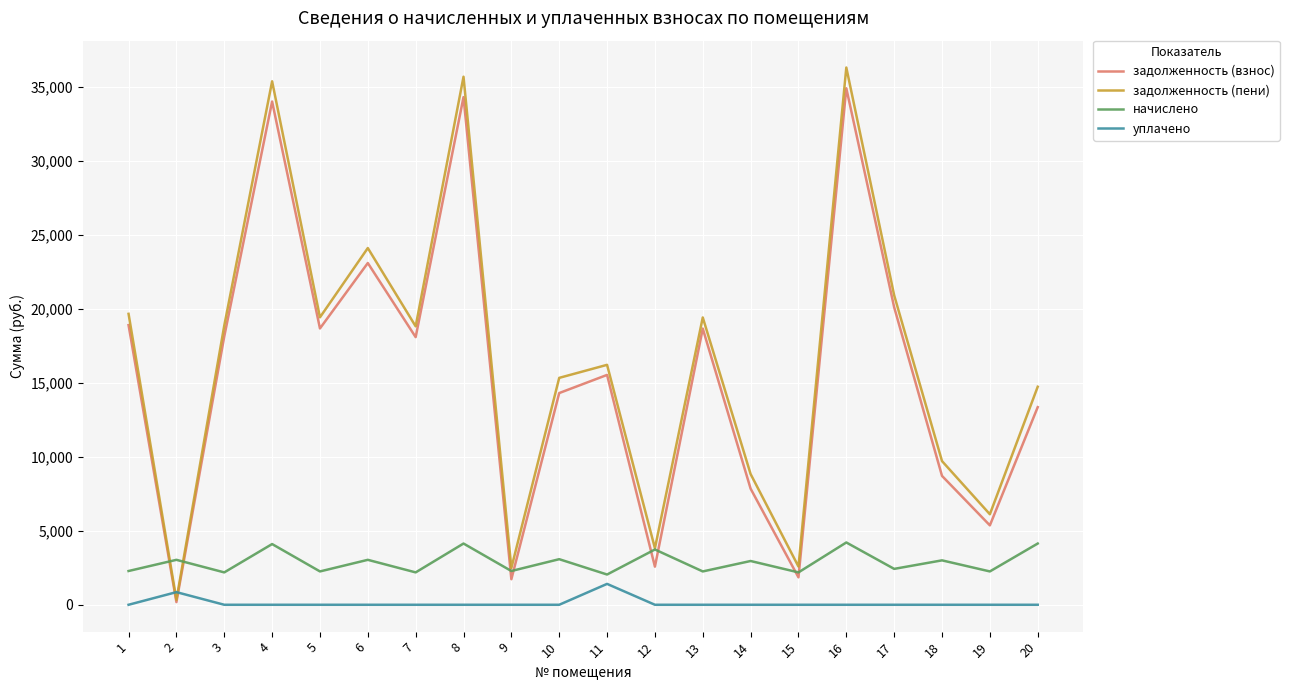

How many values in the задолженность (взнос) series are below 18094?

10